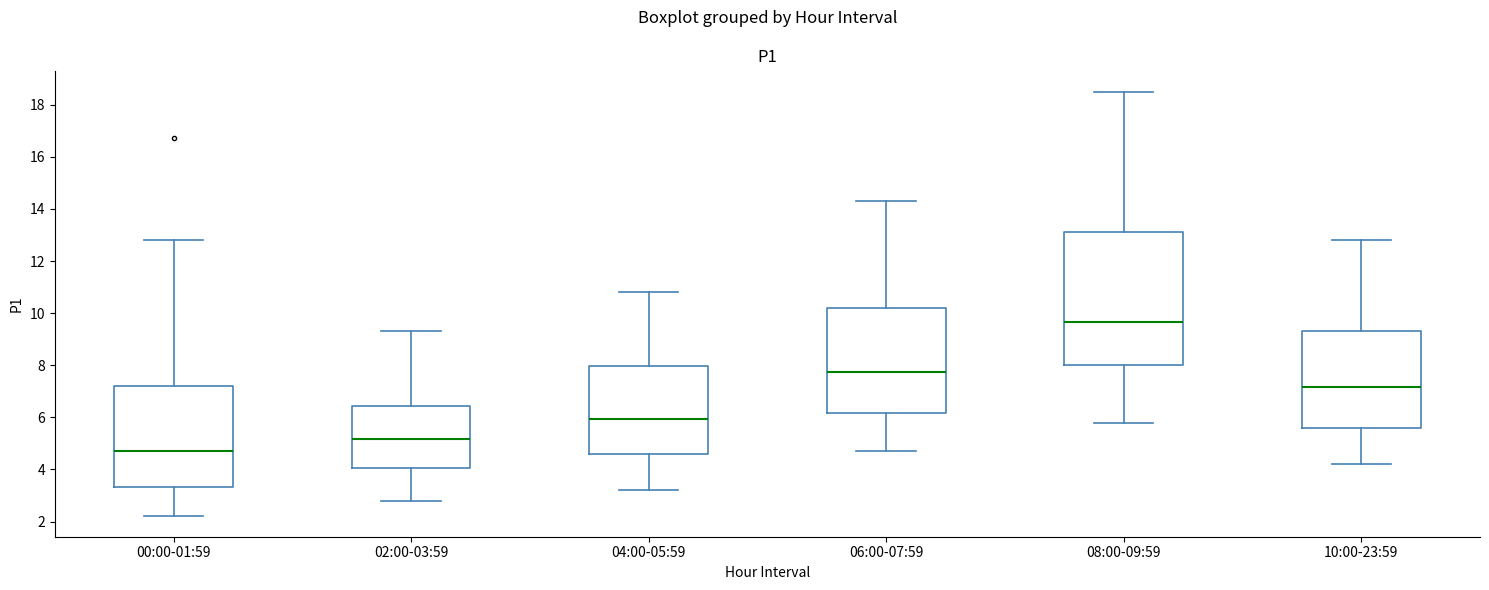

Which box's median line is the highest?

08:00-09:59